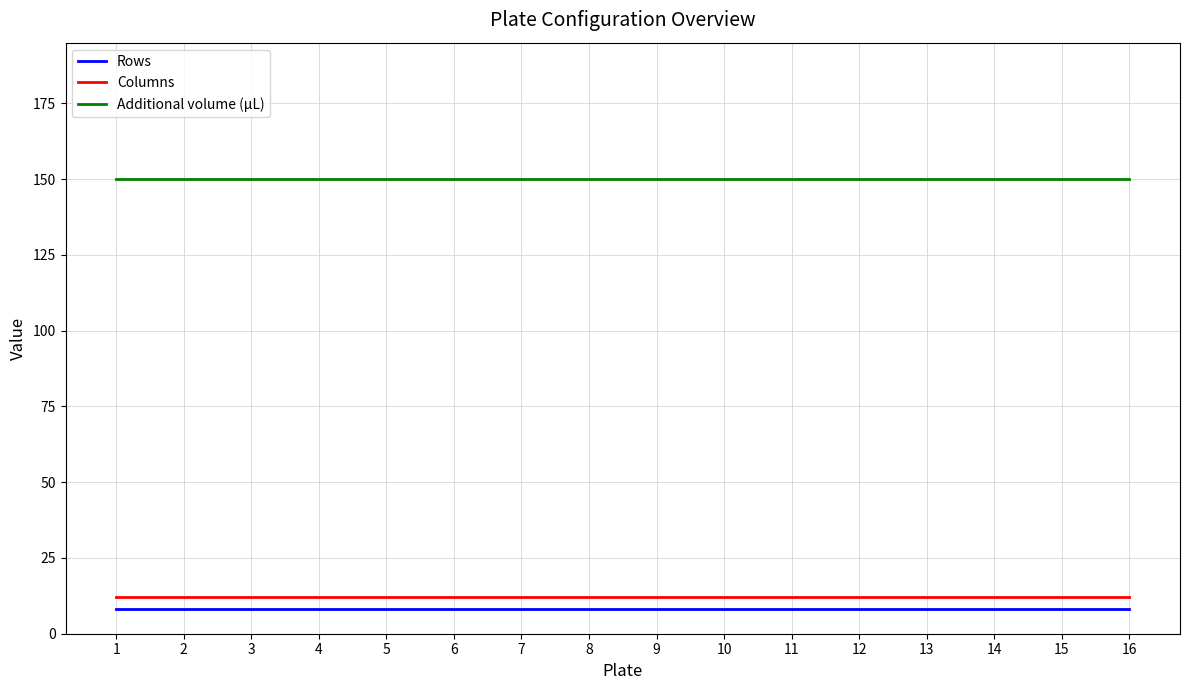

True or false: Columns has a value of 12 at 16.

True